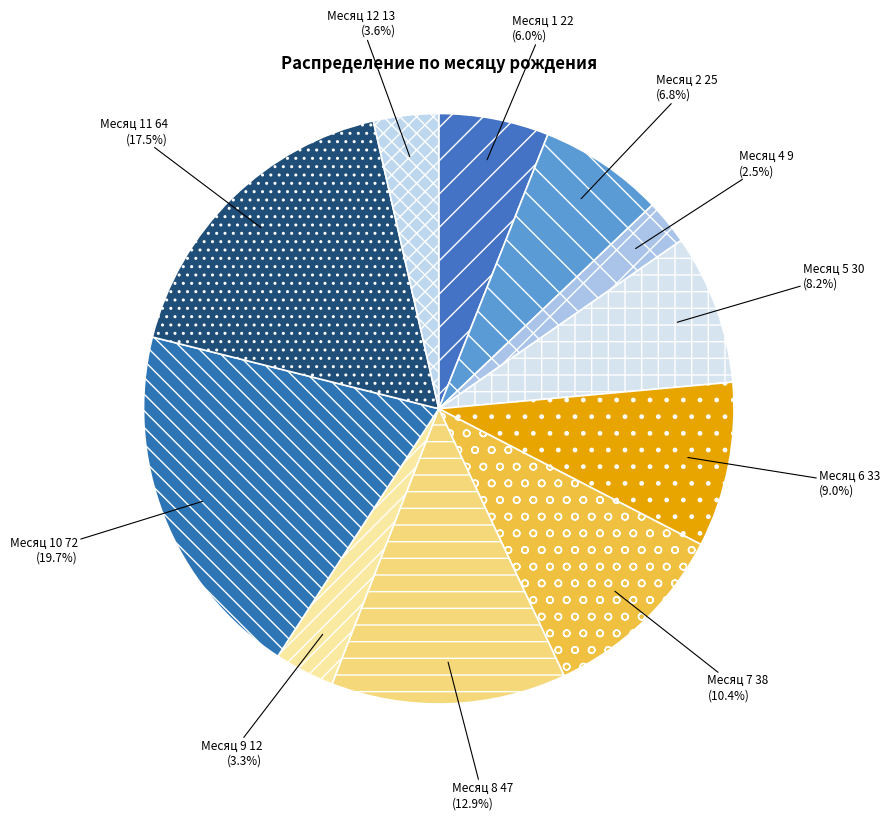

Is there any slice that represents more than half of the pie?

No